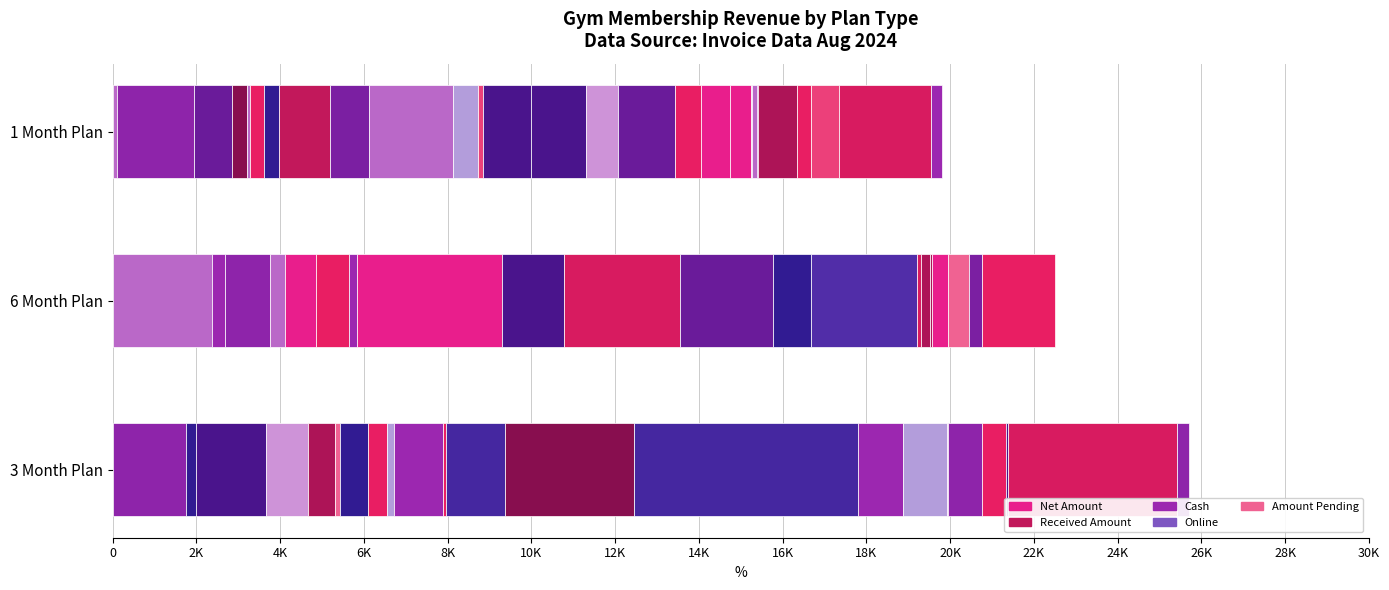

How many bars are there in total?

15